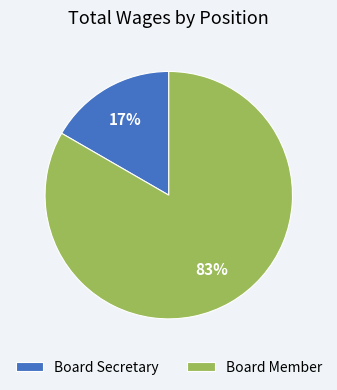

Which category has the smallest portion of the pie?

Board Secretary